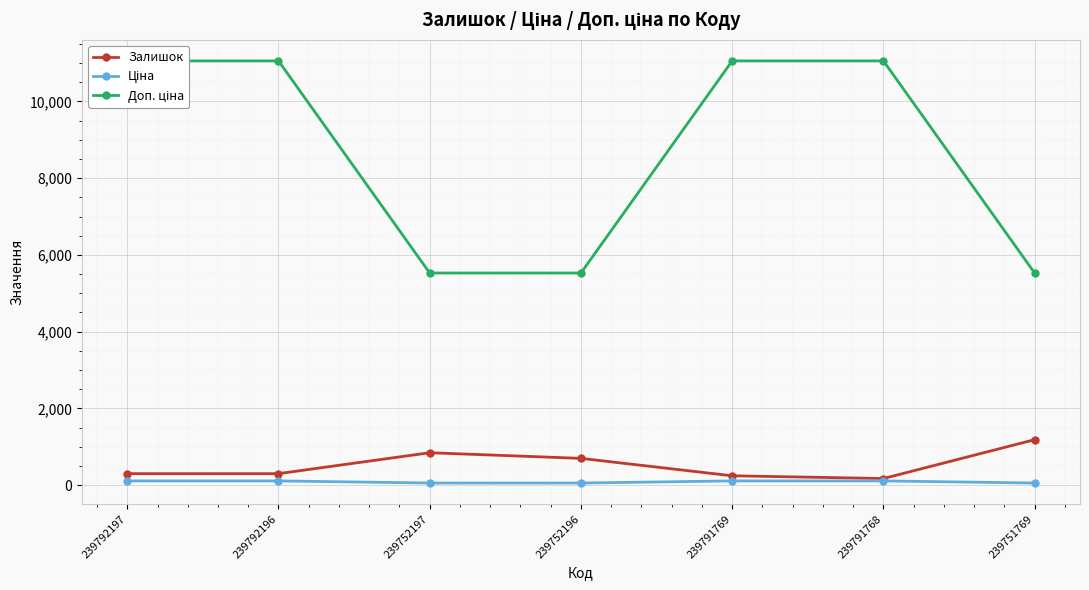

The value of Ціна at 239791768 is 193.9. True or false?

False